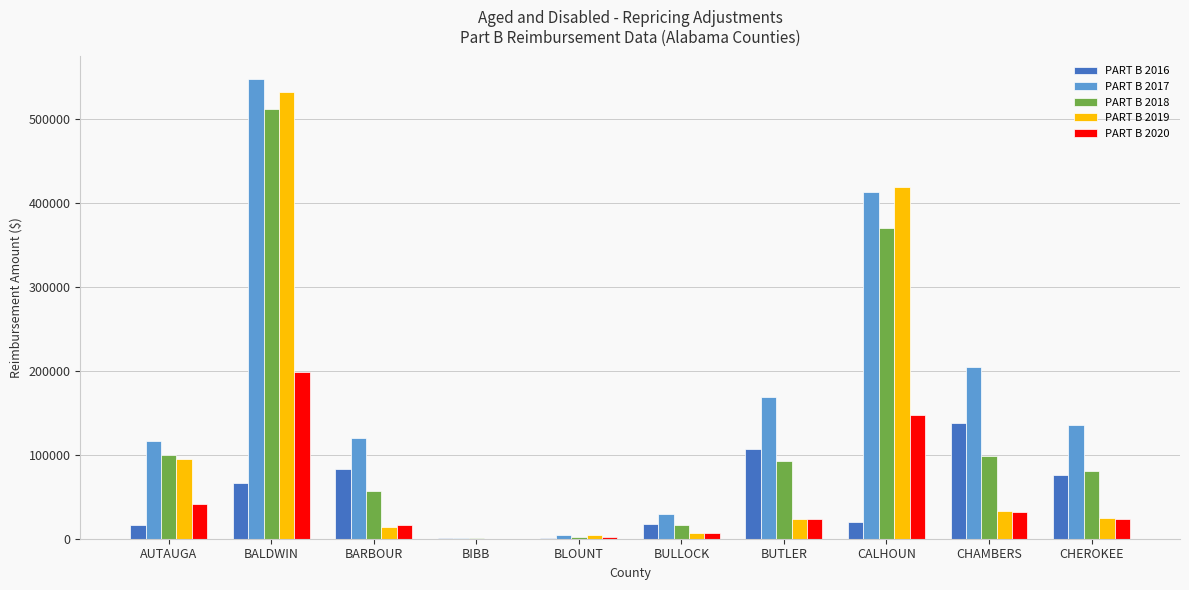

How many distinct data groups are displayed?

5